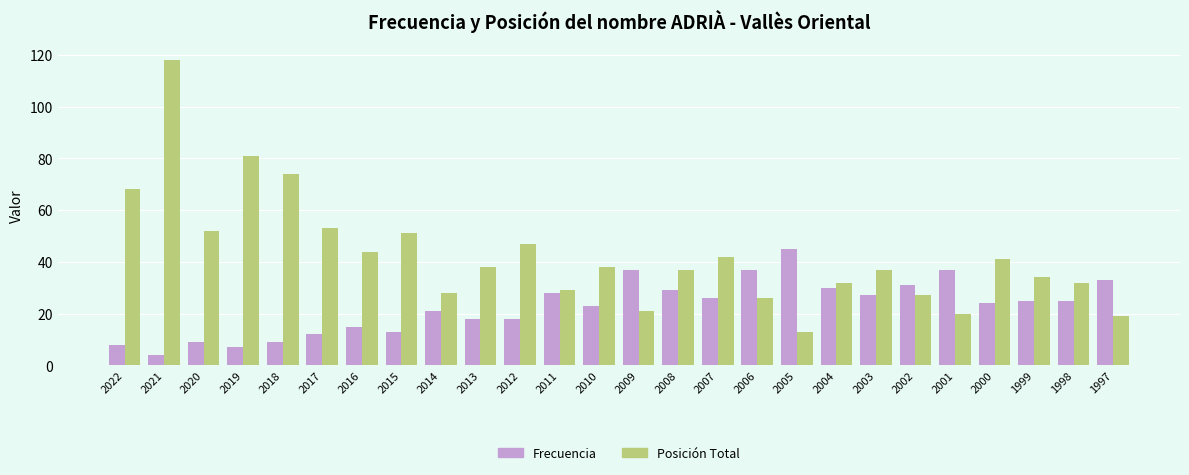

Which category has the lowest value across all series?

2021